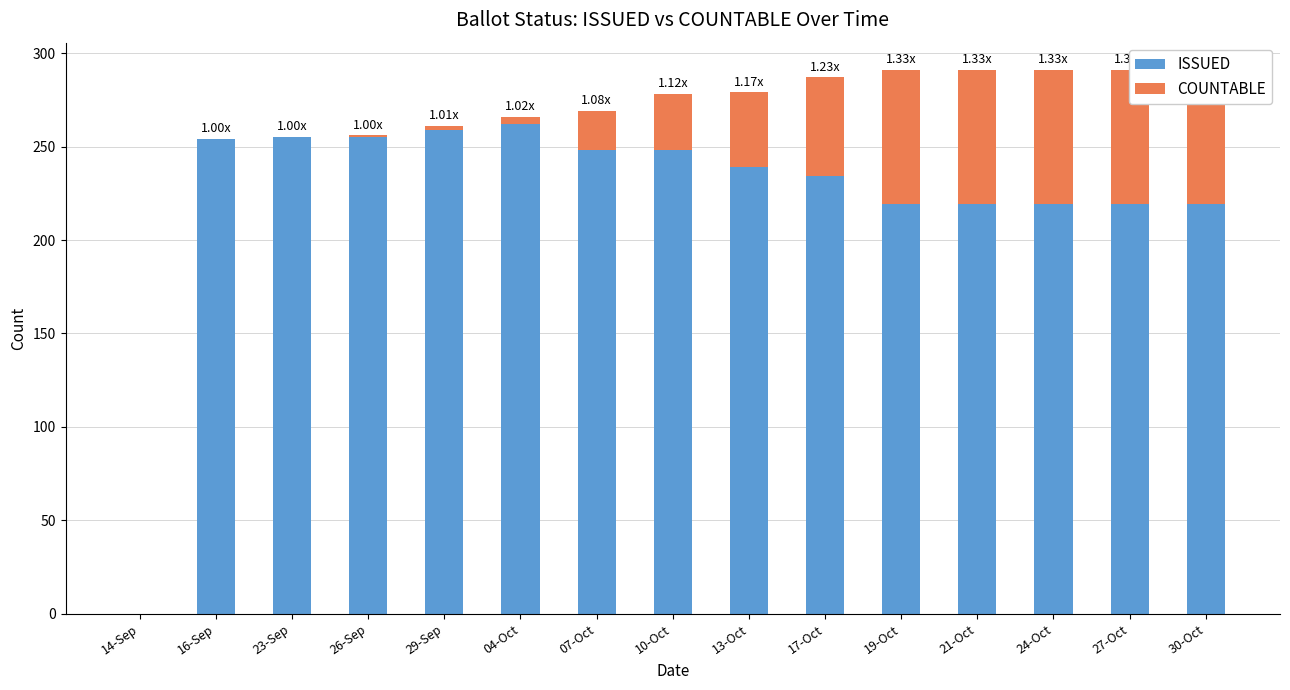

What position from the right is 17-Oct?

6